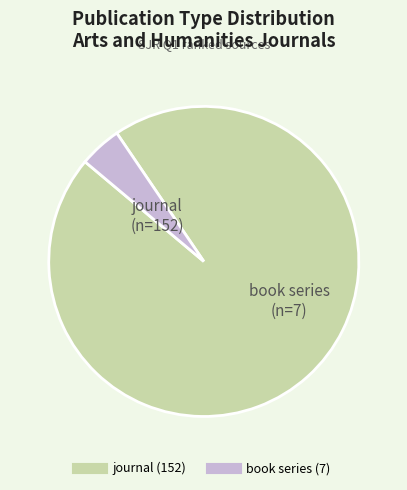

Which category accounts for the majority?

journal